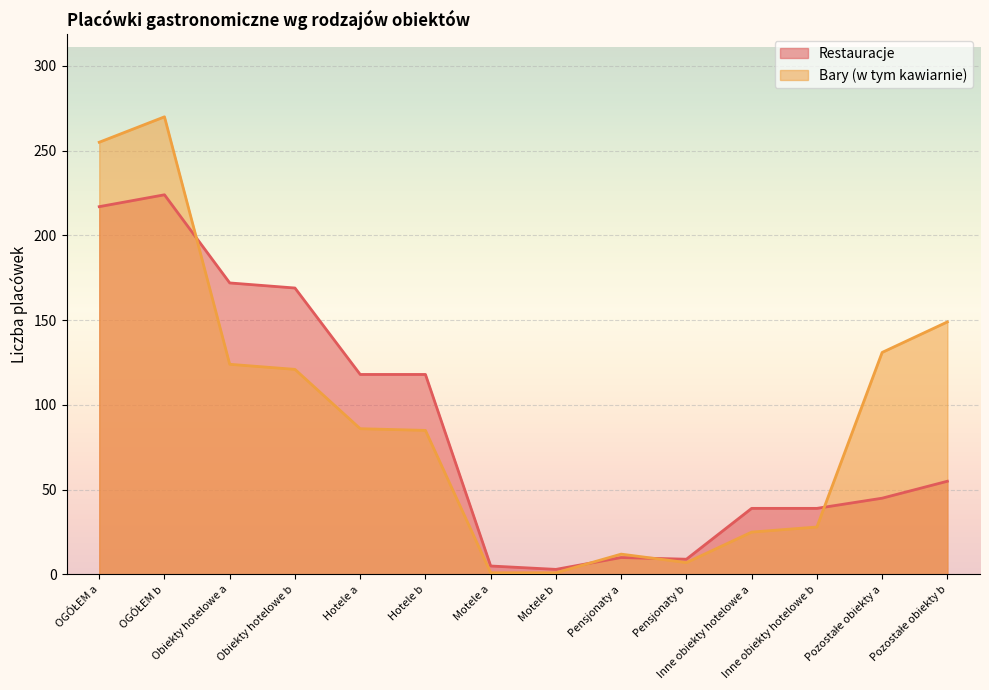

What are all the series names shown in the legend?

Restauracje, Bary (w tym kawiarnie)